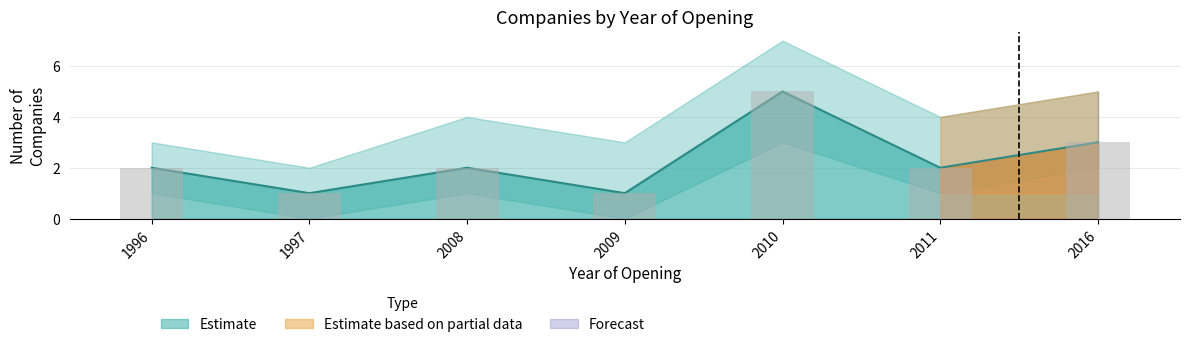

What is the difference between the maximum and minimum values?

4